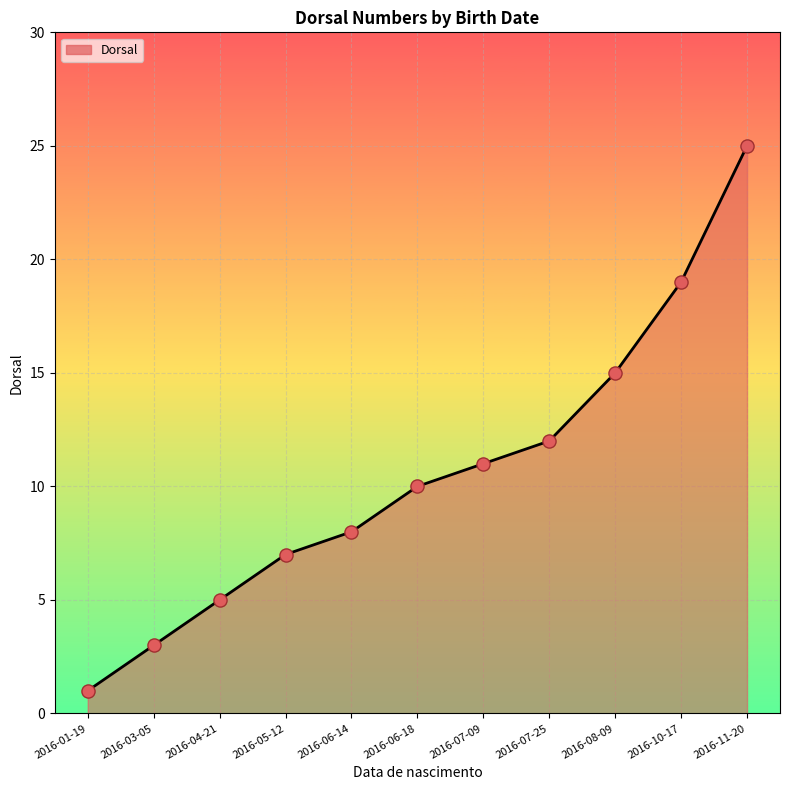

Which has a higher value, 2016-03-05 or 2016-01-19?

2016-03-05